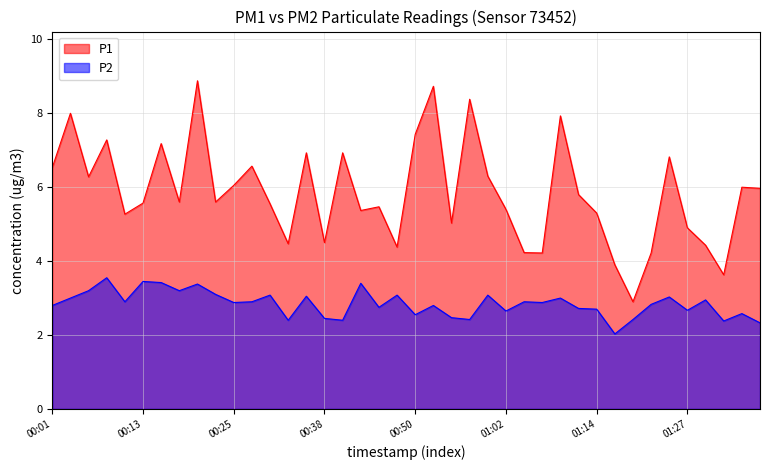

Is it true that P2 equals 3.4 at 2023-03-01T00:21:05?

True